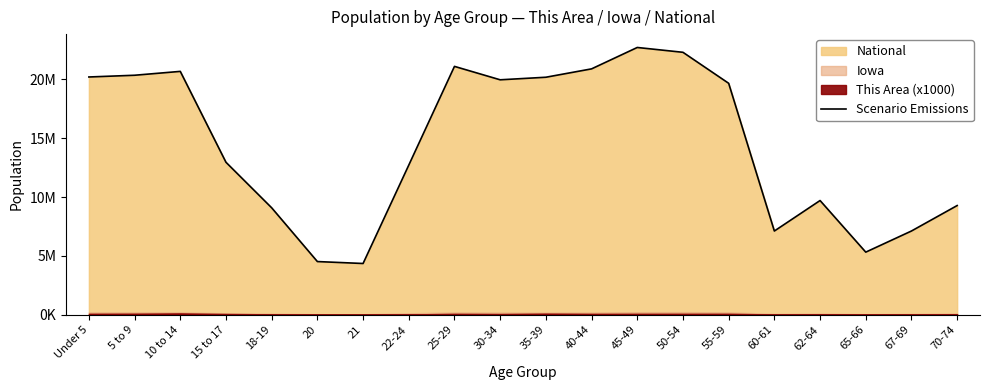

What is the minimum value shown in the chart?

4354294